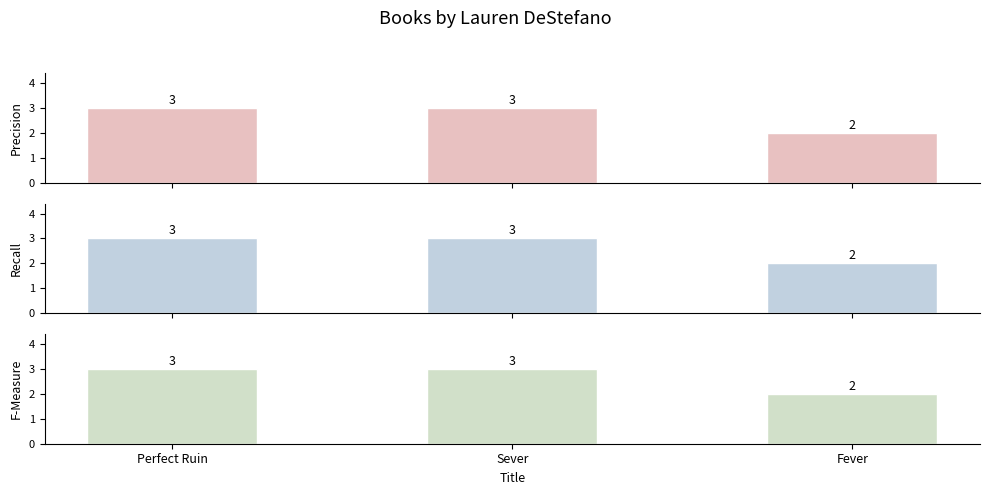

Which category has the lowest value in the F-Measure series?

Fever